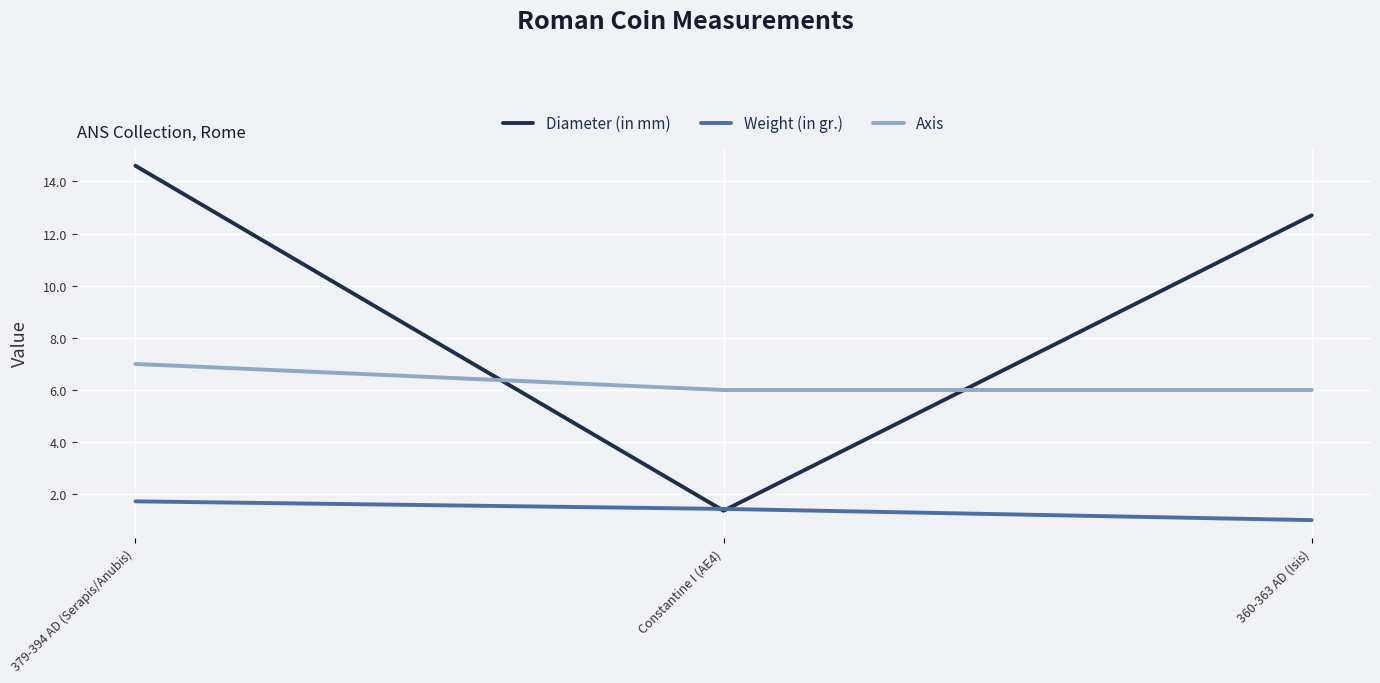

Is this an area chart (filled region under the line)?

No